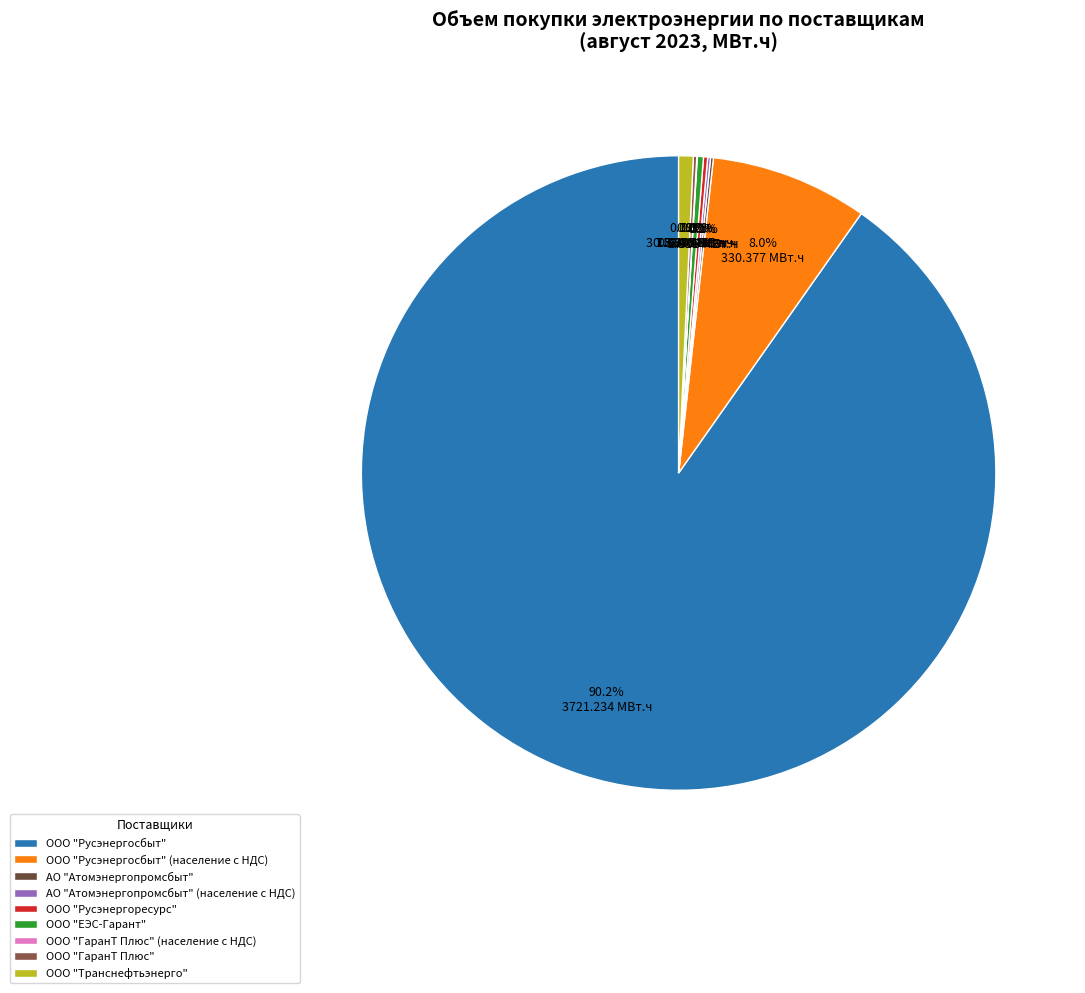

Which has a higher value, ООО "Русэнергосбыт" or ООО "ЕЭС-Гарант"?

ООО "Русэнергосбыт"